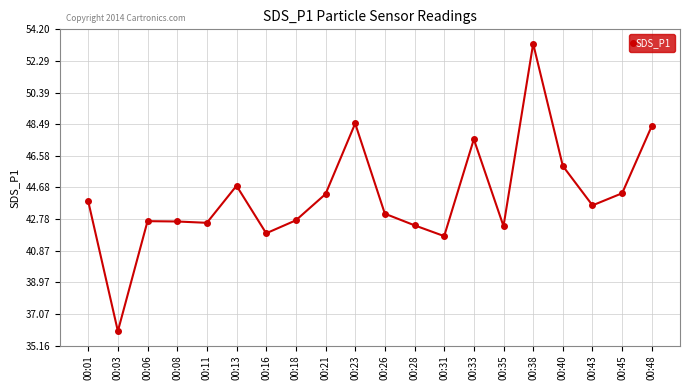

What is the sum of the values at 00:45 and 00:11?

86.9